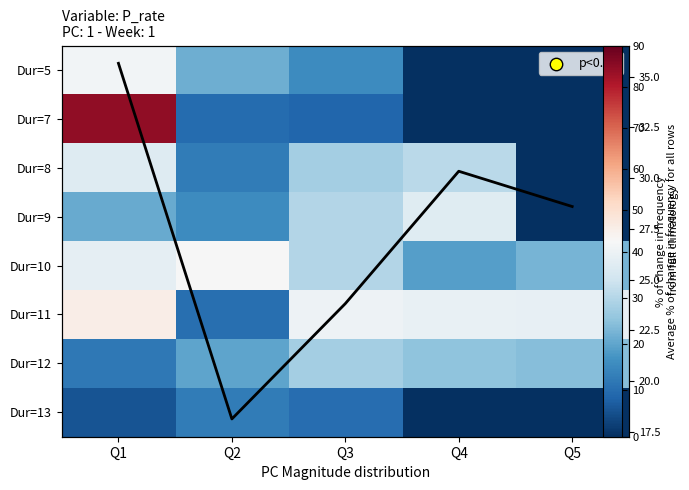

Which series has the largest range (max minus min)?

Dur=7